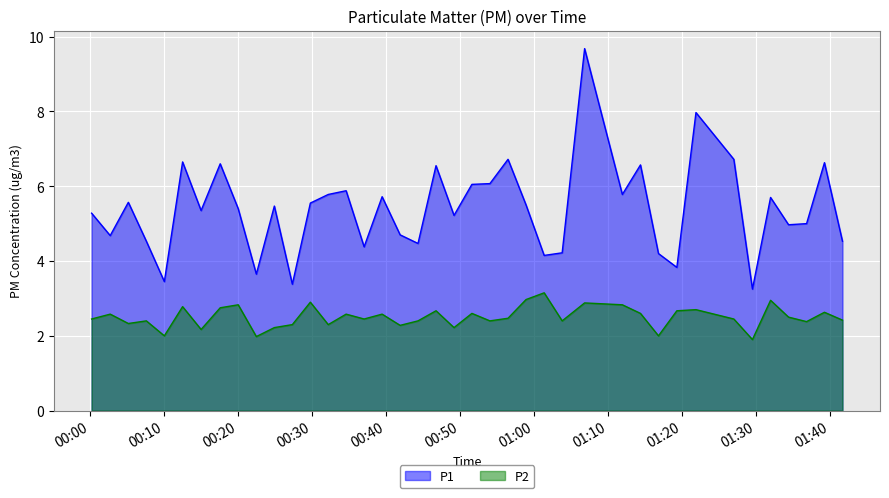

How many data points in P2 are less than 2?

2